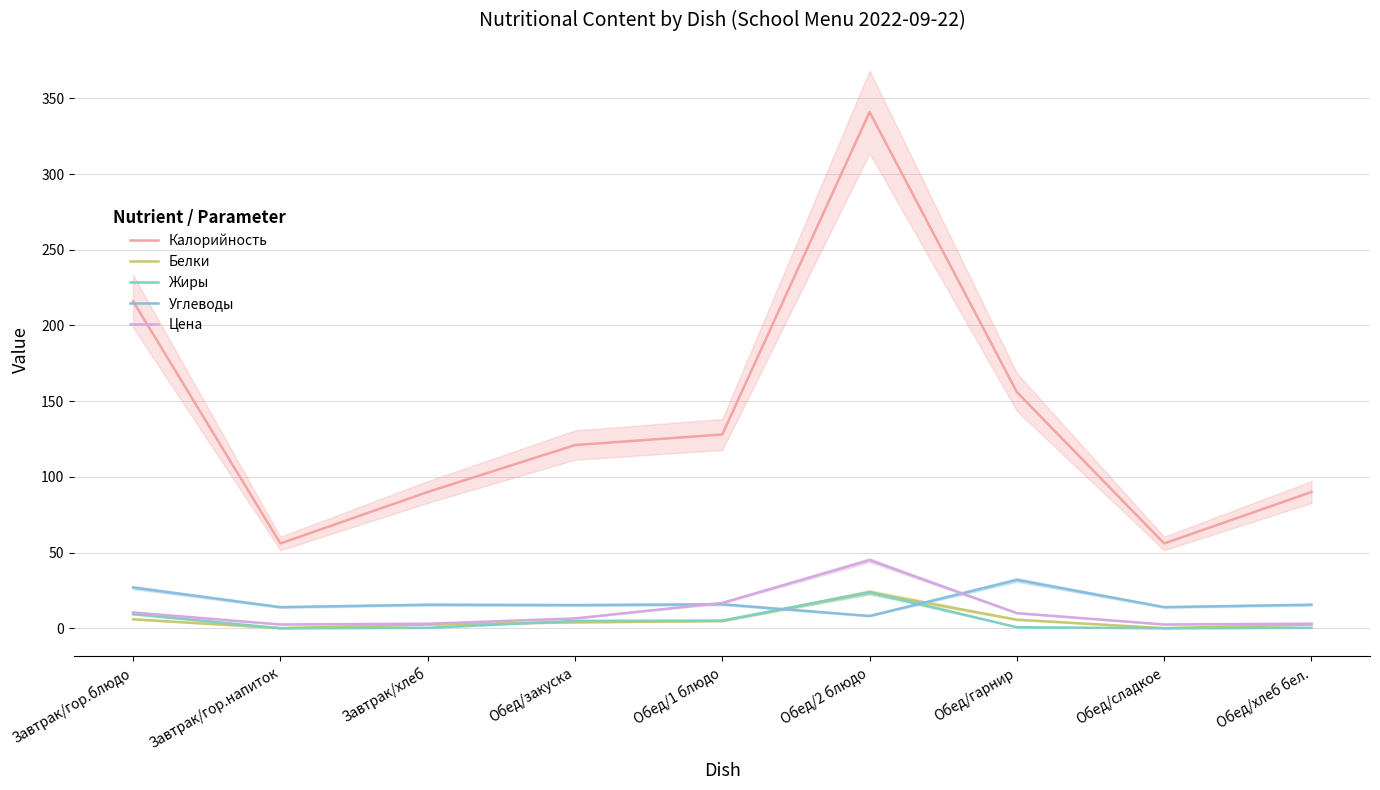

At which label does Цена reach its minimum?

Завтрак/гор.напиток